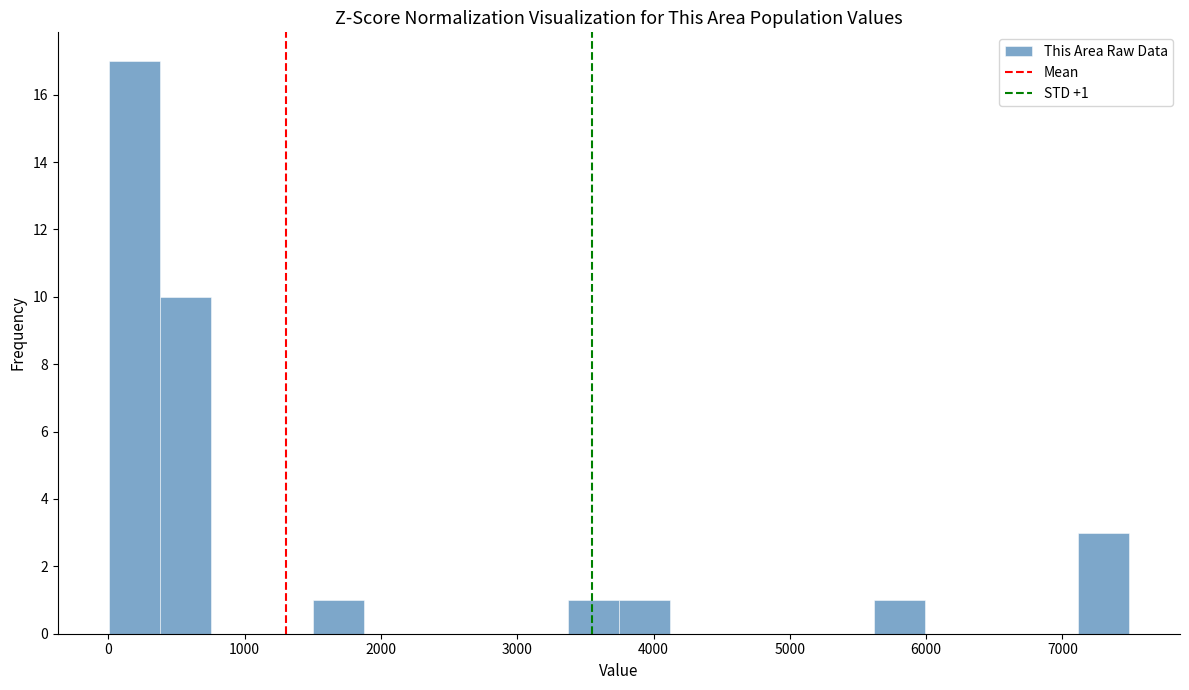

Read against the x-axis, roughly where is the centre of the tallest bar?

200